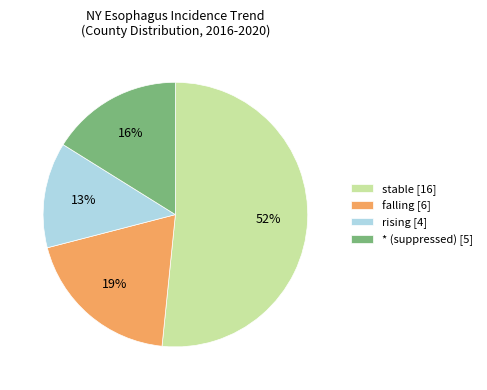

Count the number of slices in the pie.

4